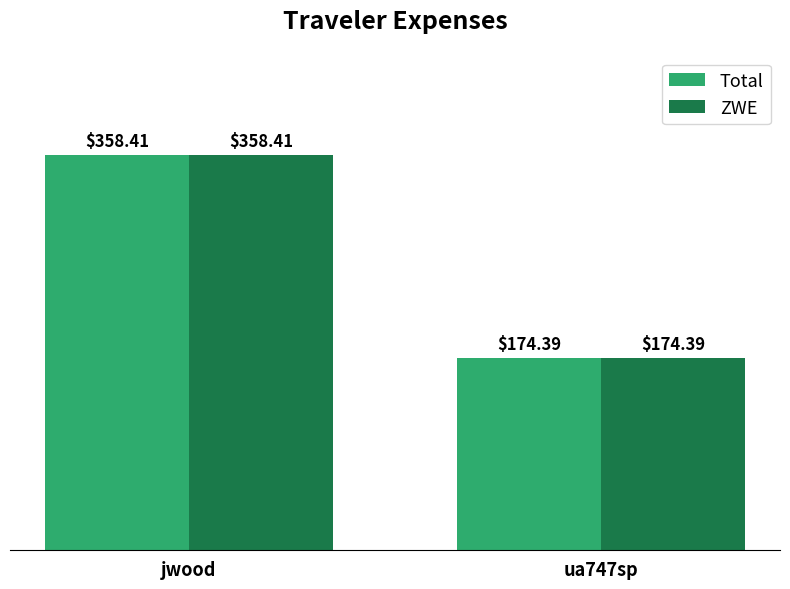

At which category is the sum across all series the highest?

jwood